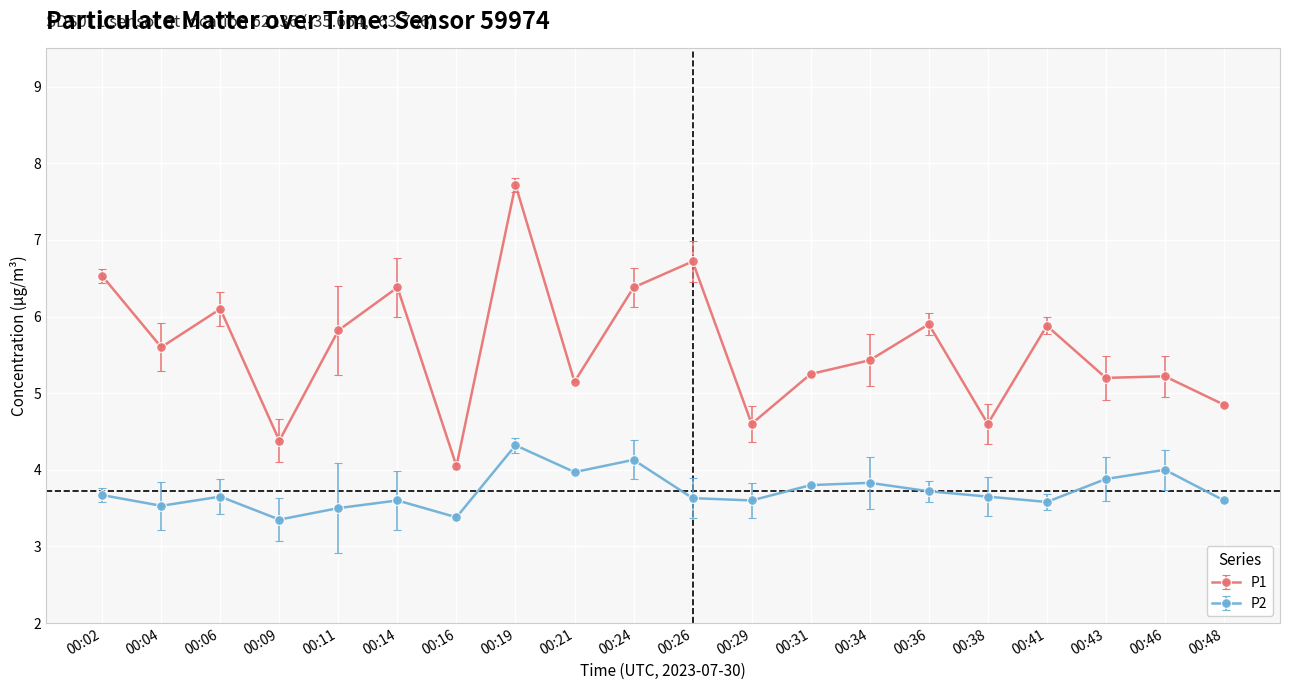

True or false: P2 and P1 intersect in this chart.

False